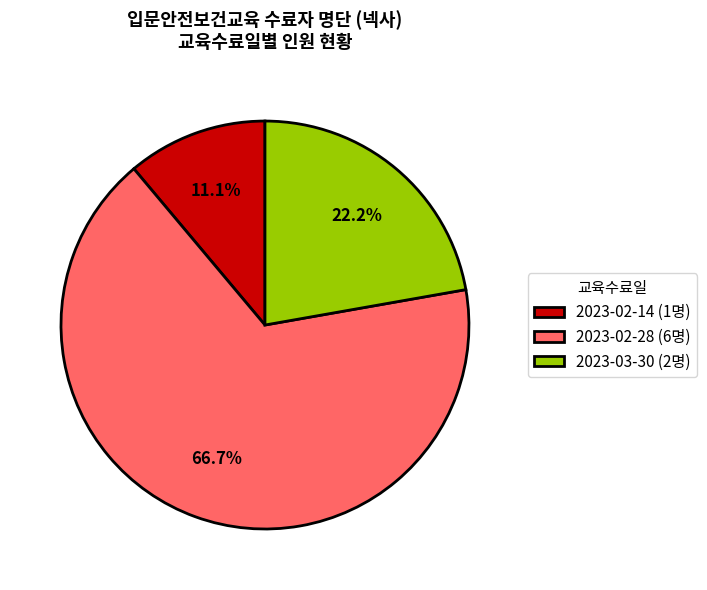

To the nearest percent, what percentage of the pie is 2023-02-28?

67%